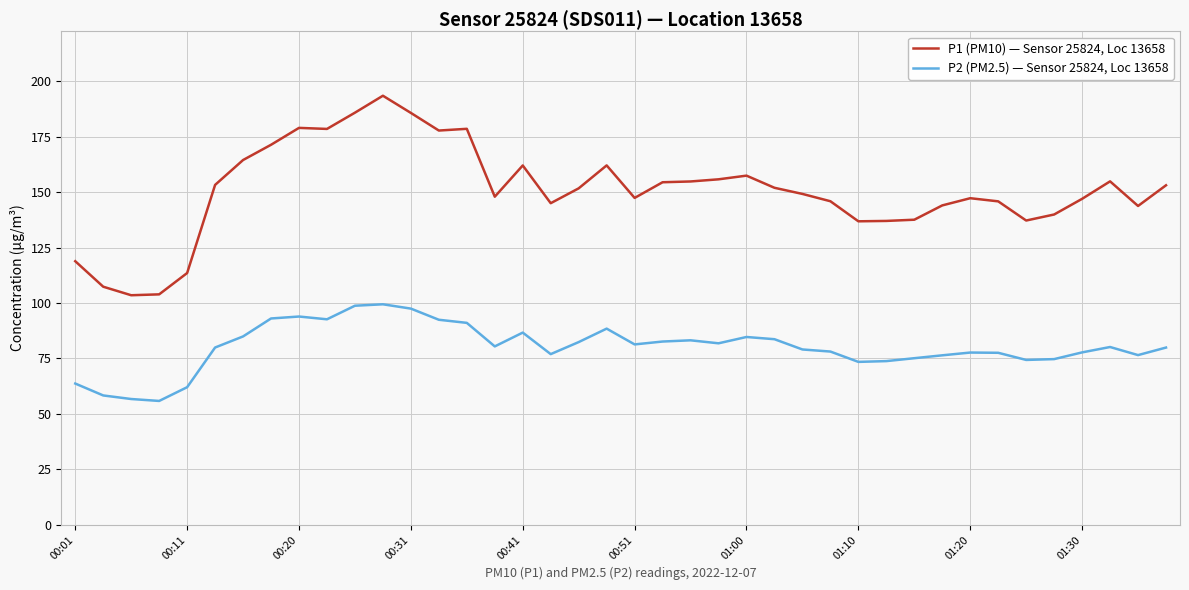

True or false: P2 (PM2.5) — Sensor 25824, Loc 13658 and P1 (PM10) — Sensor 25824, Loc 13658 intersect in this chart.

False